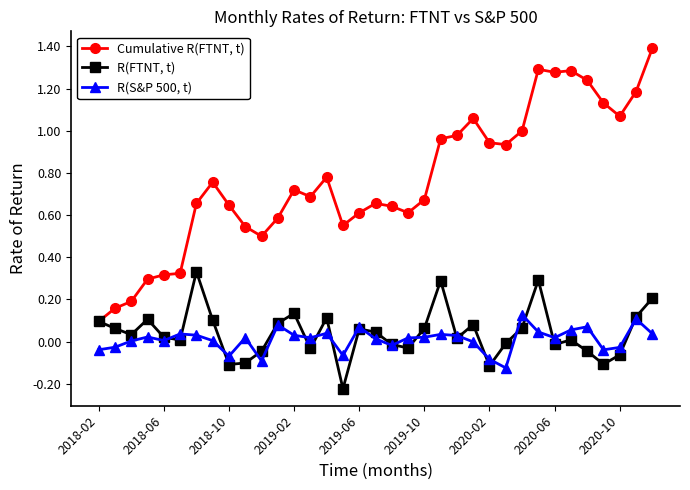

Rank the series by their maximum value, from highest to lowest.

Cumulative R(FTNT, t), R(FTNT, t), R(S&P 500, t)